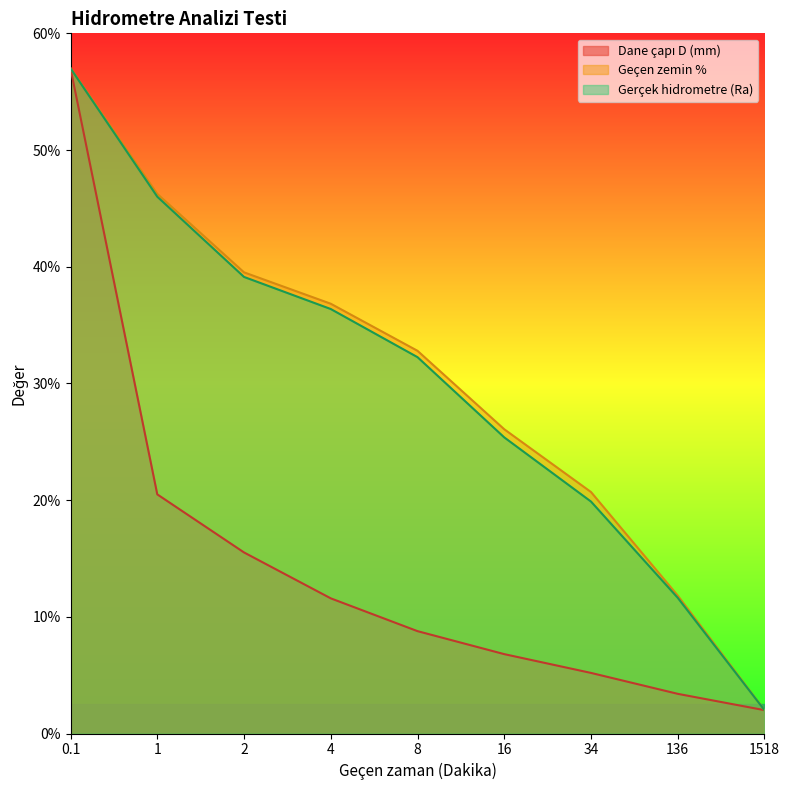

What is the value of the Dane çapı D (mm) point at the 6th from the left?

6.8